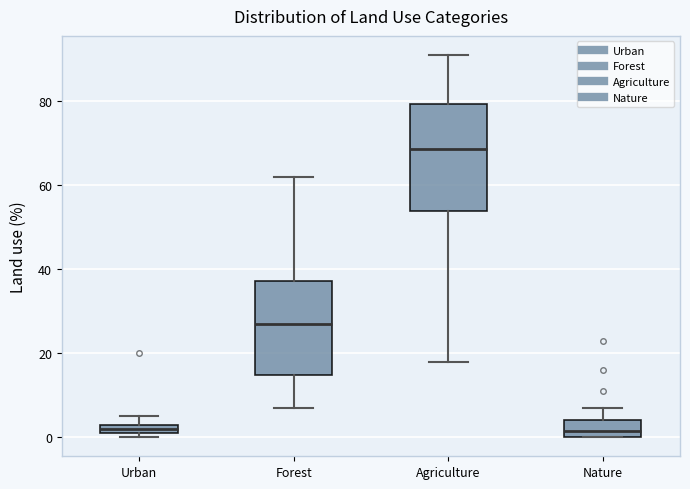

Which box's median line is the highest?

Agriculture